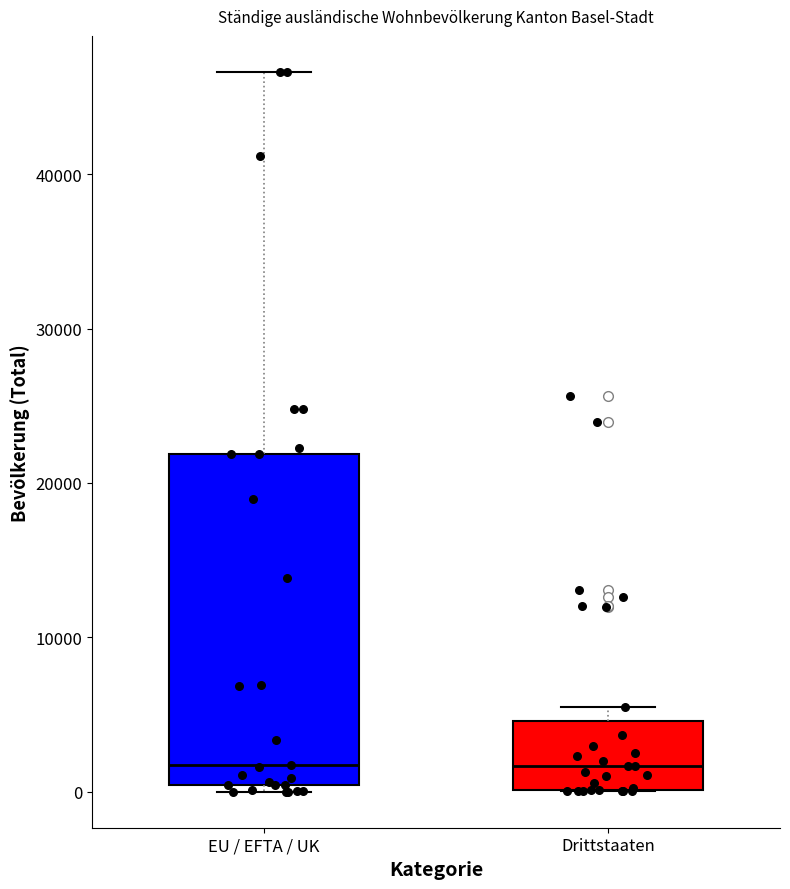

Where is the lower edge of the box for Drittstaaten on the y-axis? The values are not printed on the chart, so give them approximately, as read against the axis.

0